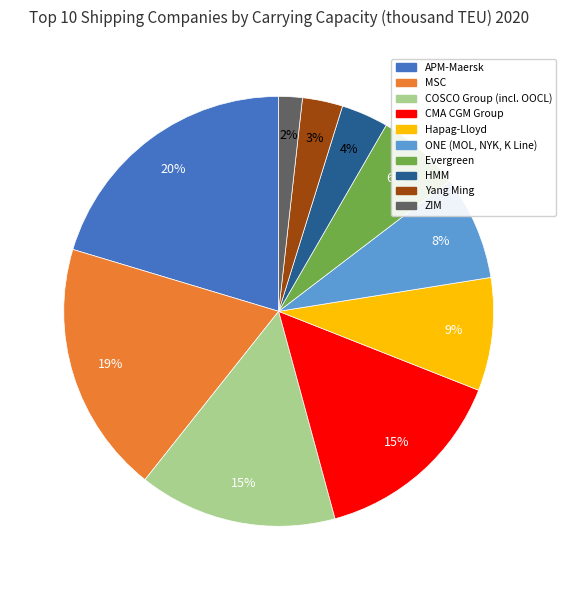

Is there a majority slice in this chart?

No